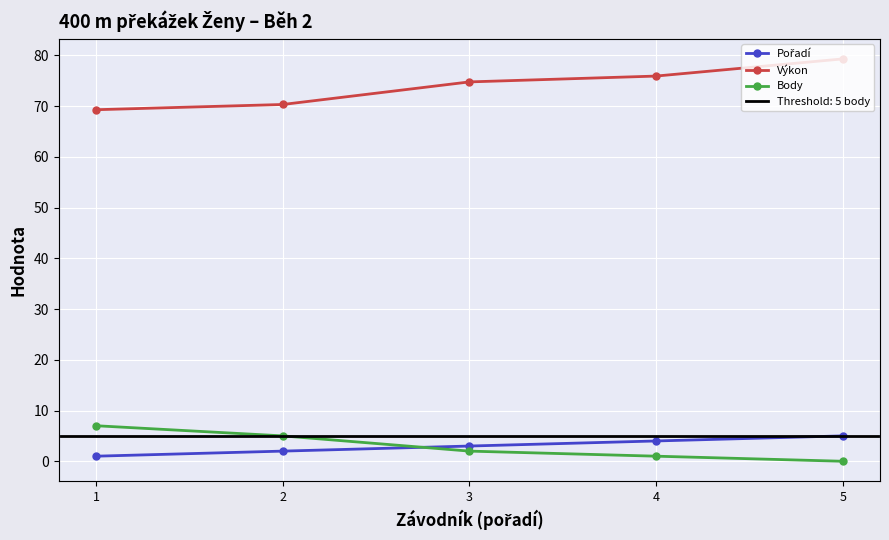

Reading left to right, extract all data points from this chart.

Pořadí: 1=1.0	2=2.0	3=3.0	4=4.0	5=5.0
Výkon: 1=69.3	2=70.3	3=74.8	4=75.9	5=79.3
Body: 1=7.0	2=5.0	3=2.0	4=1.0	5=0.0